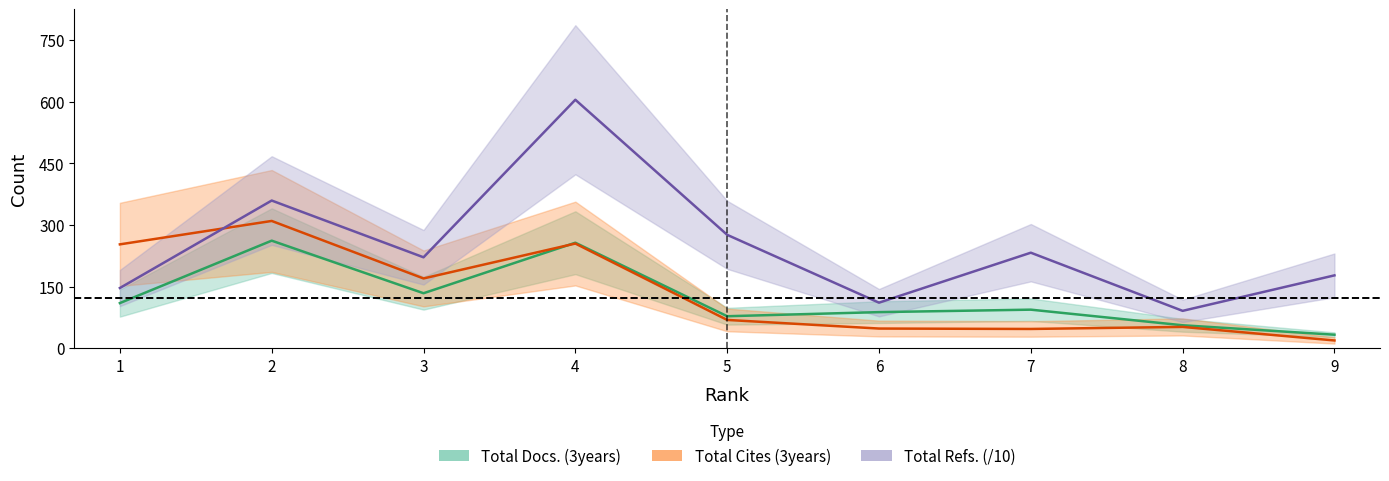

What is the approximate value of Total Cites (3years) at 9?

19.0